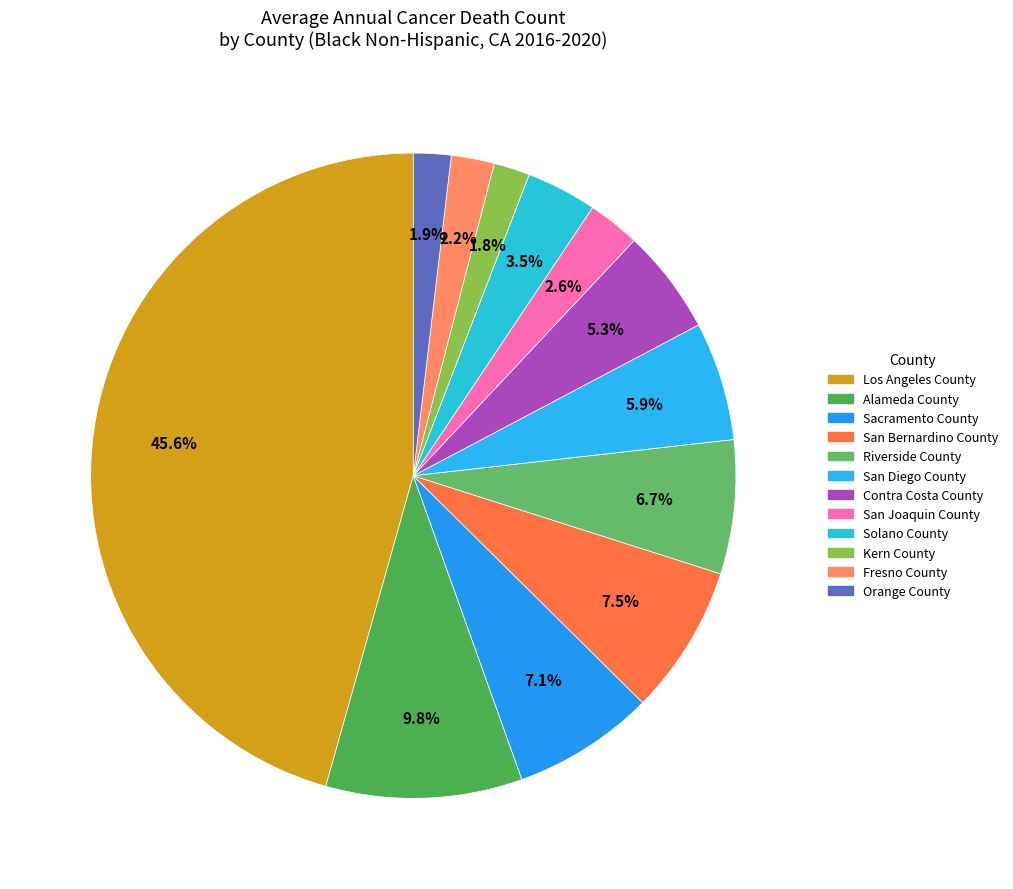

Does San Bernardino County represent more than half of the total?

No